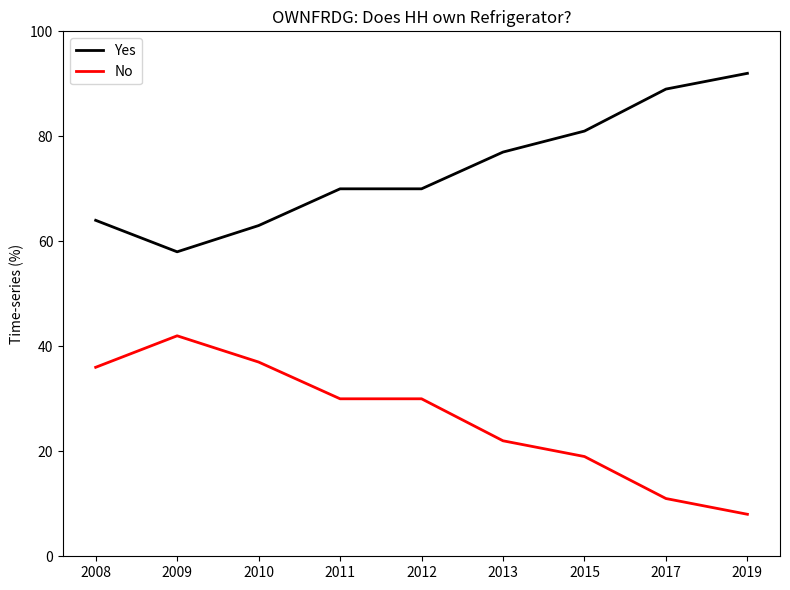

What is the average value of the Yes series?

74